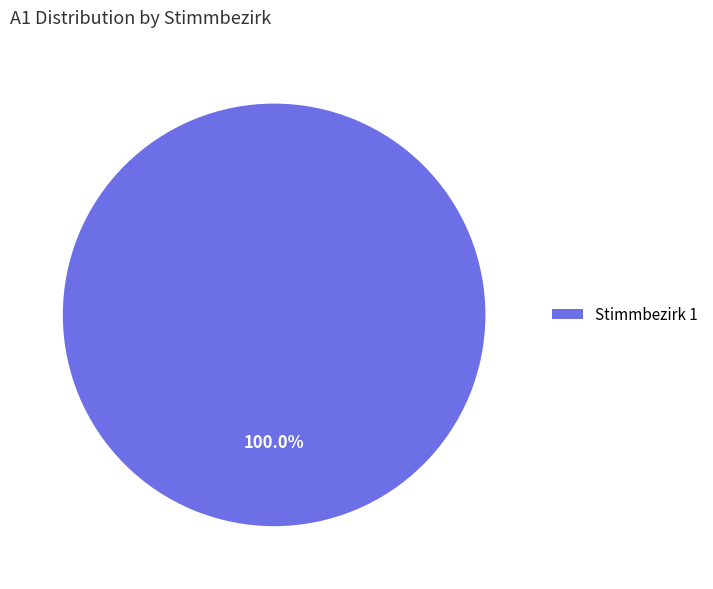

Rank the categories by value from highest to lowest.

Stimmbezirk 1